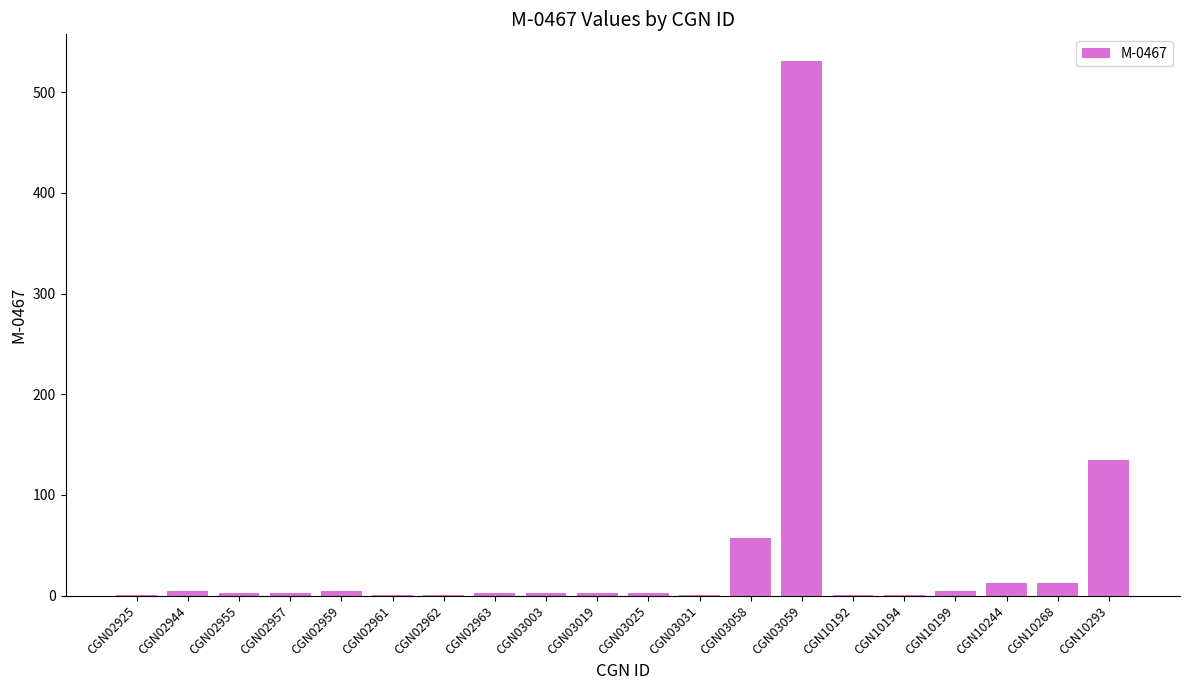

What is the change in value from CGN02959 to CGN02963?

-2